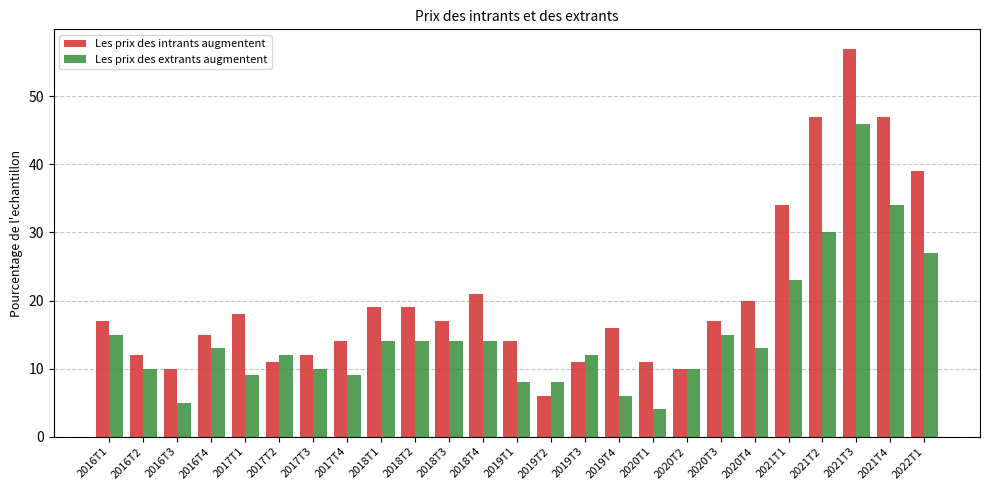

Reading left to right, transcribe all the data shown in this chart.

Les prix des intrants augmentent: 2016T1=17	2016T2=12	2016T3=10	2016T4=15	2017T1=18	2017T2=11	2017T3=12	2017T4=14	2018T1=19	2018T2=19	2018T3=17	2018T4=21	2019T1=14	2019T2=6	2019T3=11	2019T4=16	2020T1=11	2020T2=10	2020T3=17	2020T4=20	2021T1=34	2021T2=47	2021T3=57	2021T4=47	2022T1=39
Les prix des extrants augmentent: 2016T1=15	2016T2=10	2016T3=5	2016T4=13	2017T1=9	2017T2=12	2017T3=10	2017T4=9	2018T1=14	2018T2=14	2018T3=14	2018T4=14	2019T1=8	2019T2=8	2019T3=12	2019T4=6	2020T1=4	2020T2=10	2020T3=15	2020T4=13	2021T1=23	2021T2=30	2021T3=46	2021T4=34	2022T1=27